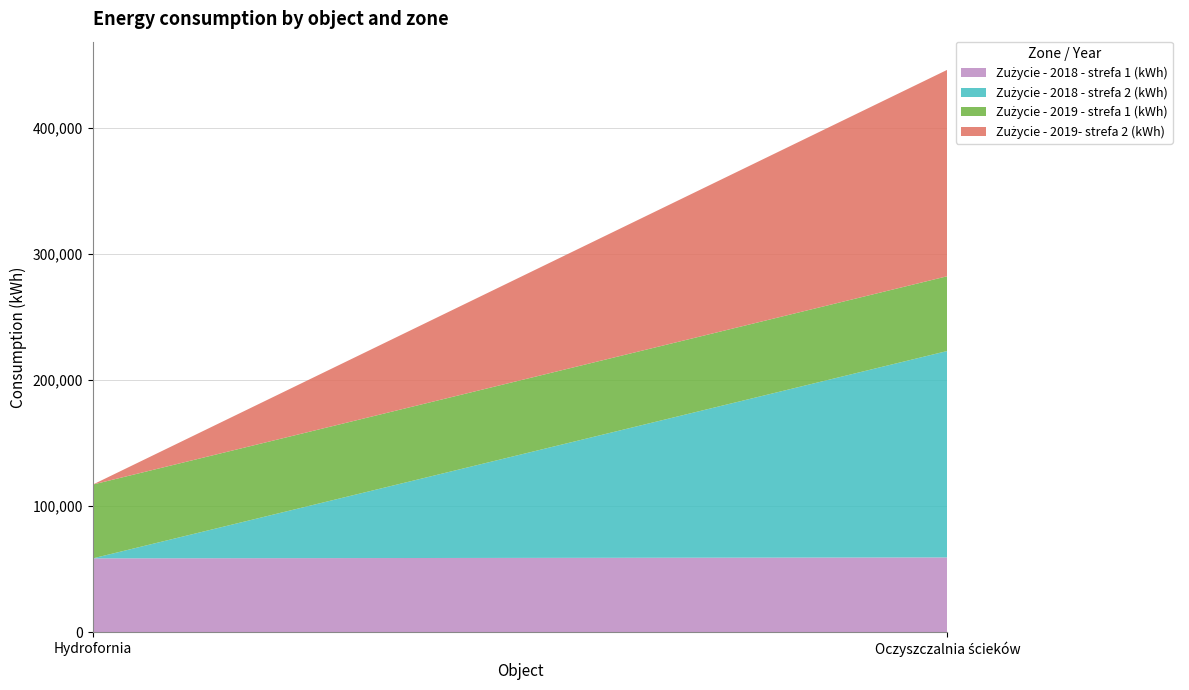

Reading left to right, extract all data points from this chart.

Zużycie - 2018 - strefa 1 (kWh): 58584	59334
Zużycie - 2018 - strefa 2 (kWh): 0	163818
Zużycie - 2019 - strefa 1 (kWh): 58584	59334
Zużycie - 2019- strefa 2 (kWh): 0	163818